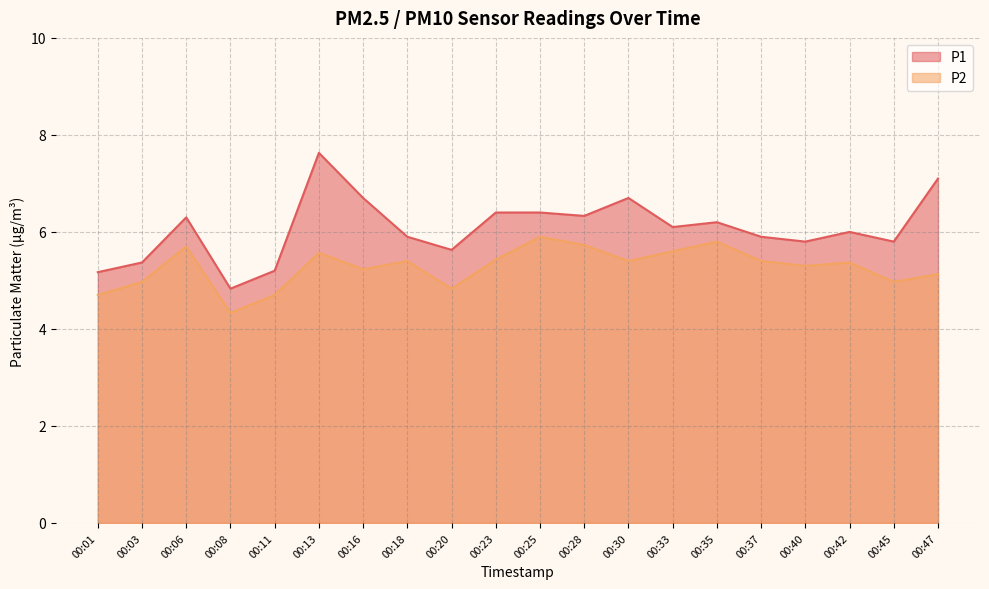

What is the value of the P2 point at the 19th from the left?

5.0